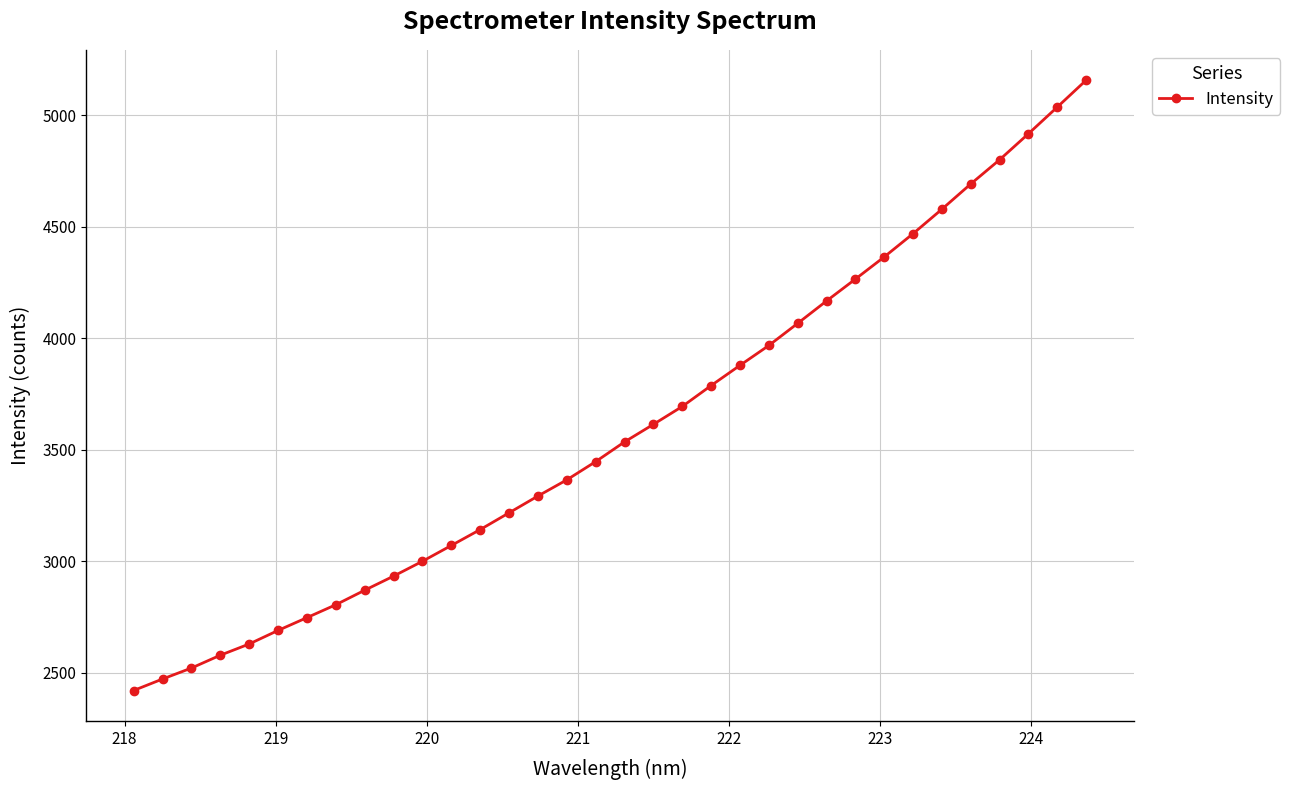

What is the value of the 9th point from the left?

2870.2